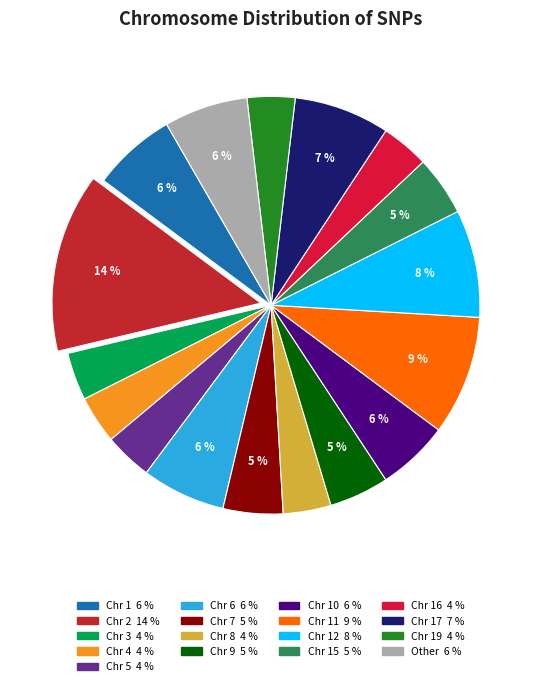

Does any single category account for the majority?

No